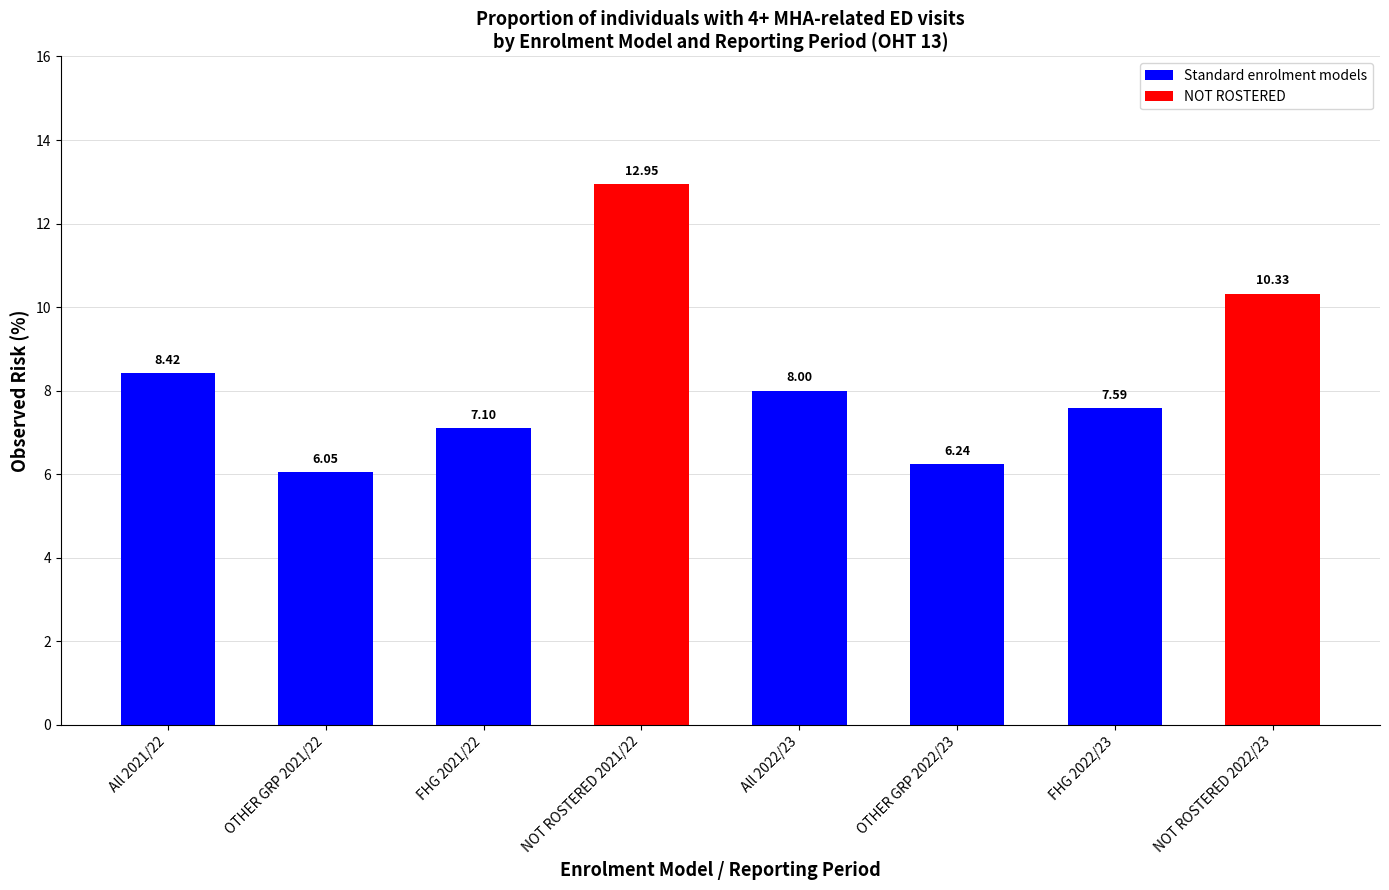

List the labels in order of value, smallest first.

OTHER GRP 2021/22, OTHER GRP 2022/23, FHG 2021/22, FHG 2022/23, All 2022/23, All 2021/22, NOT ROSTERED 2022/23, NOT ROSTERED 2021/22